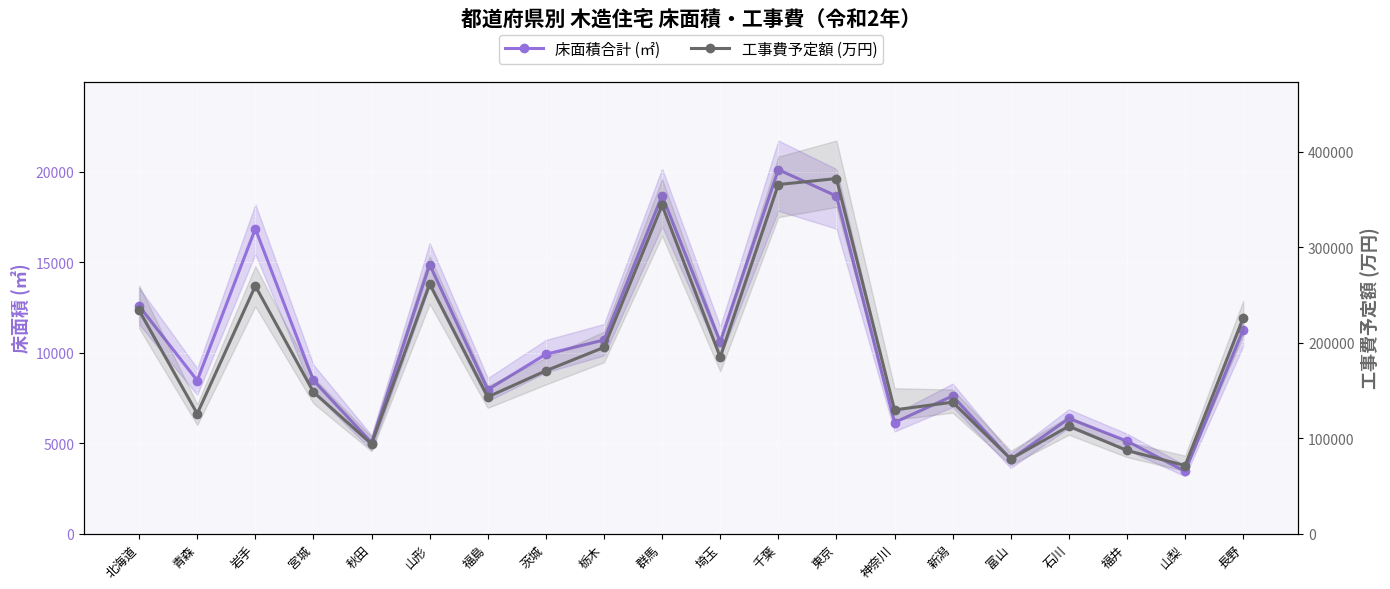

Reading left to right, transcribe all the data shown in this chart.

床面積合計 (㎡): 北海道=12580	青森=8460	岩手=16853	宮城=8469	秋田=5029	山形=14870	福島=7958	茨城=9913	栃木=10702	群馬=18679	埼玉=10597	千葉=20119	東京=18659	神奈川=6140	新潟=7608	富山=4102	石川=6365	福井=5113	山梨=3444	長野=11261
工事費予定額 (万円): 北海道=233782	青森=125592	岩手=259416	宮城=148269	秋田=93831	山形=261528	福島=143120	茨城=170549	栃木=195050	群馬=343969	埼玉=184824	千葉=365621	東京=371903	神奈川=129565	新潟=137628	富山=78107	石川=112510	福井=87074	山梨=71237	長野=225738